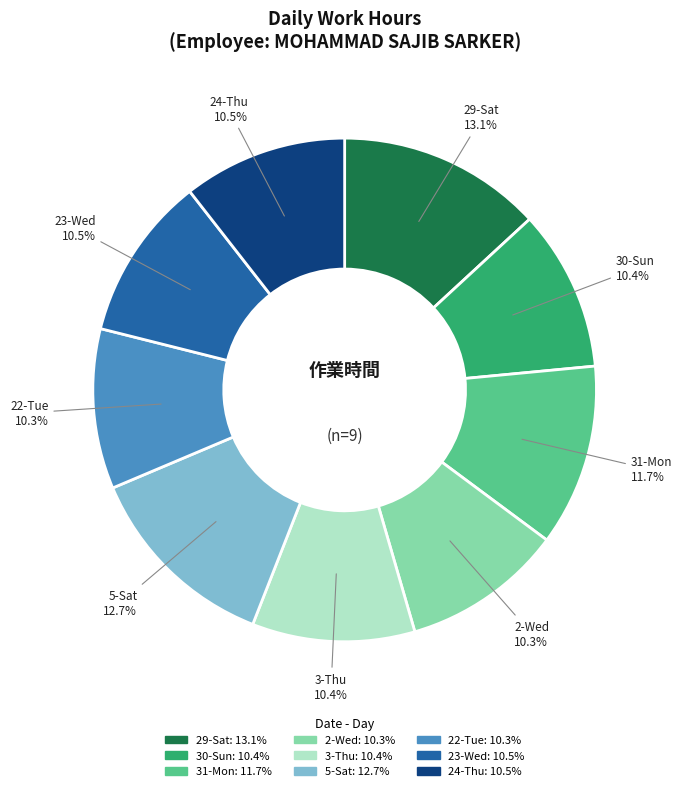

To the nearest percent, what is the average slice percentage?

11%